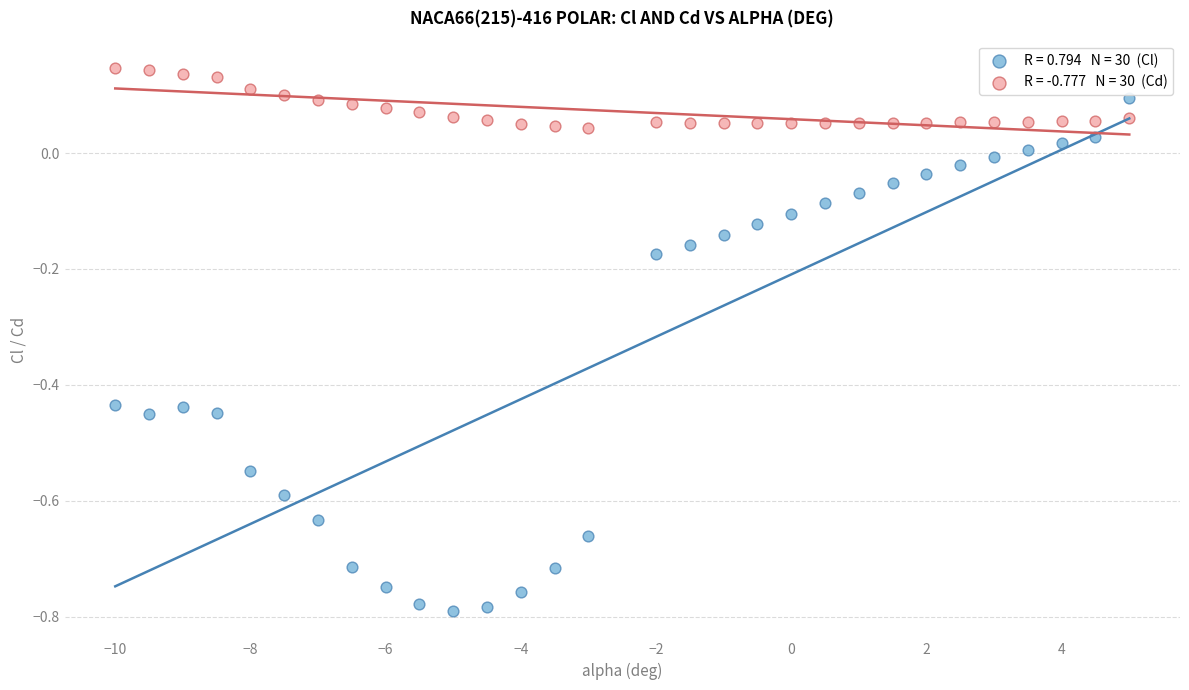

Across all data points, what is the range of Y values (max minus min)?

0.9